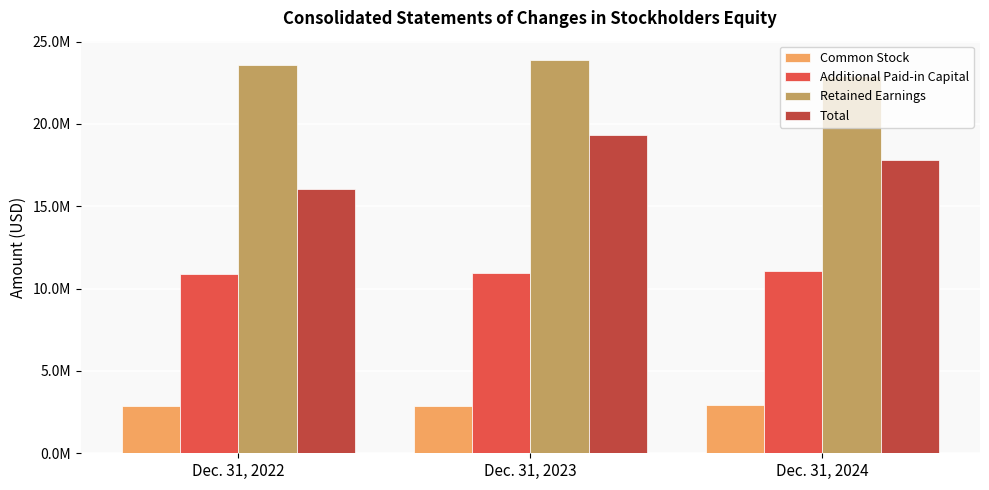

Reading left to right, what are all the values shown in this chart?

Common Stock: 2865000	2883000	2901000
Additional Paid-in Capital: 10862000	10964000	11037000
Retained Earnings: 23579000	23859000	22882000
Total: 16054000	19325000	17817000